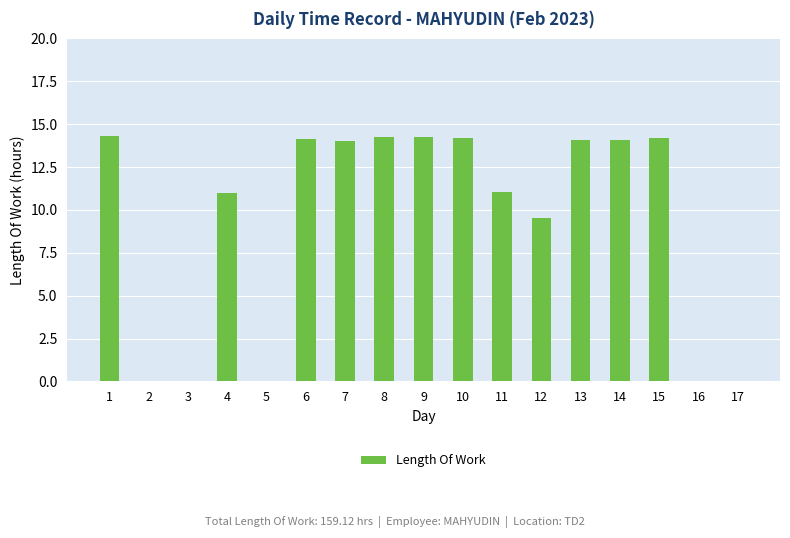

How many categories are shown in the chart?

17